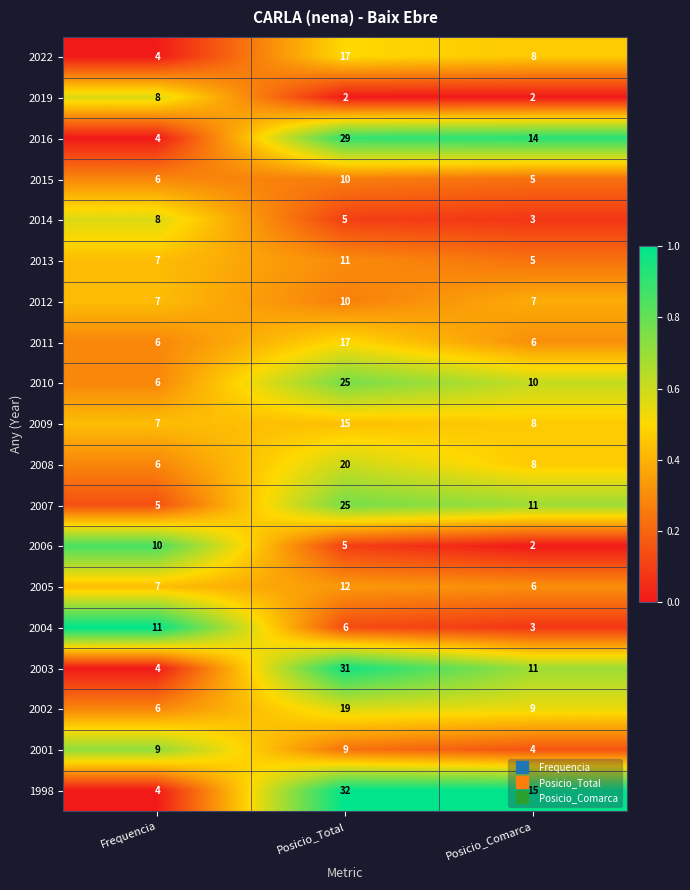

Is the value of 2014 at Frequencia greater than the value of 2005 at Posicio_Total?

No